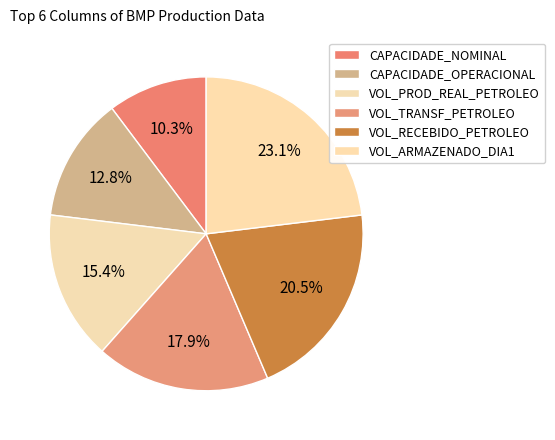

To the nearest percent, what is the average slice percentage?

17%